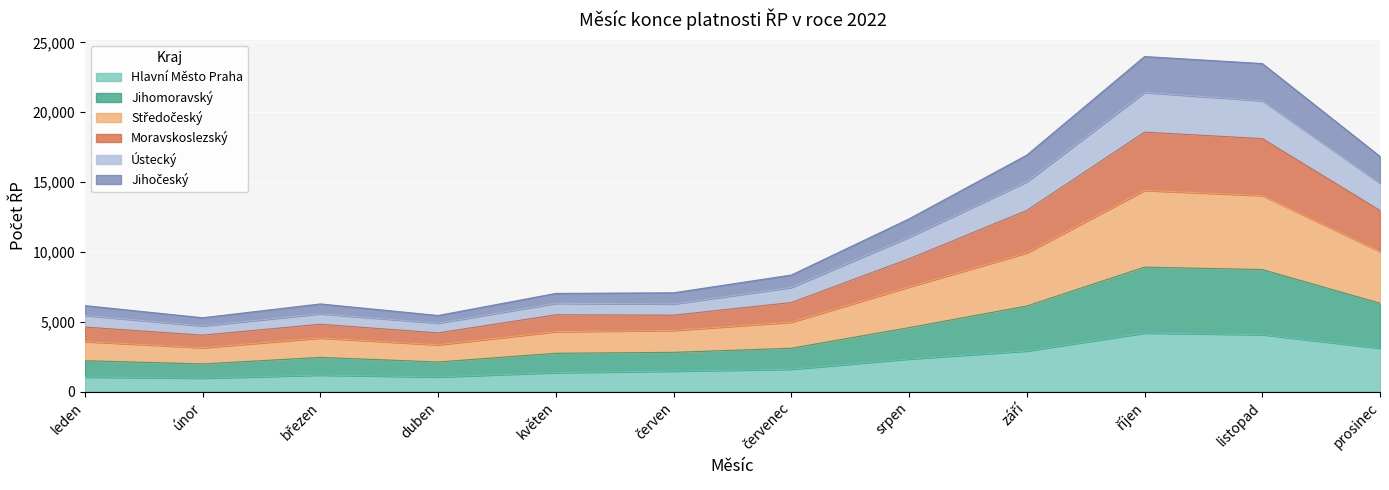

What is the maximum value for Hlavní Město Praha?

4194